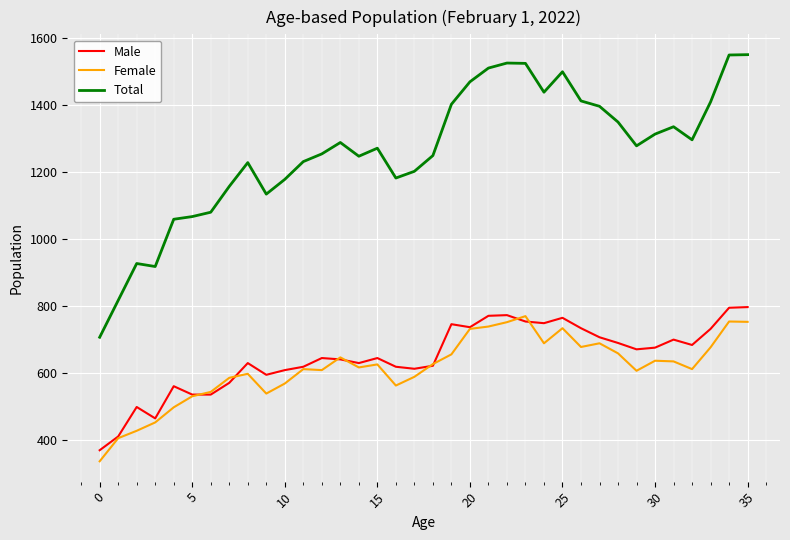

Rank the series by their maximum value, from lowest to highest.

Female, Male, Total